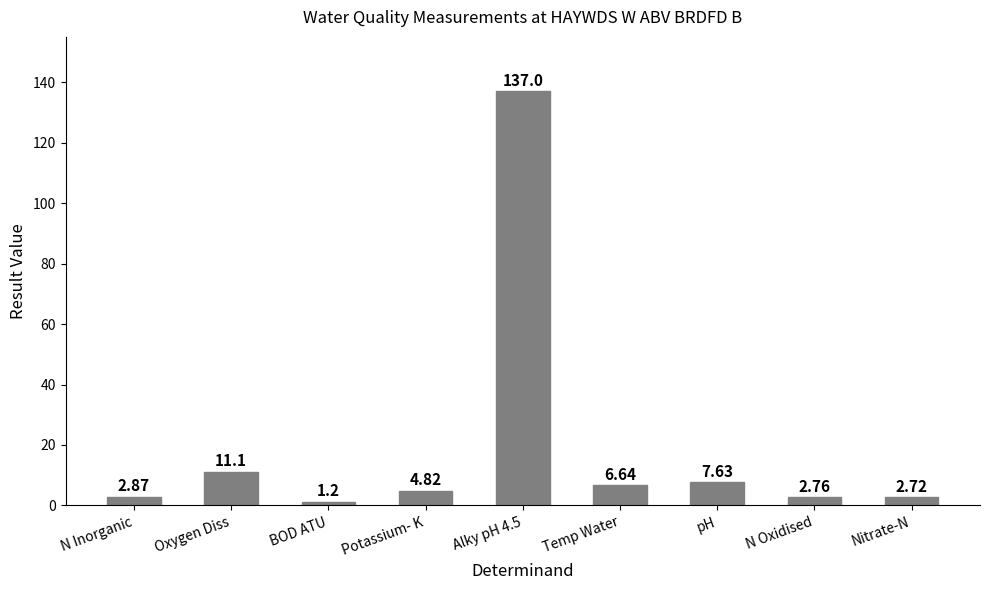

What is the greatest value displayed?

137.0